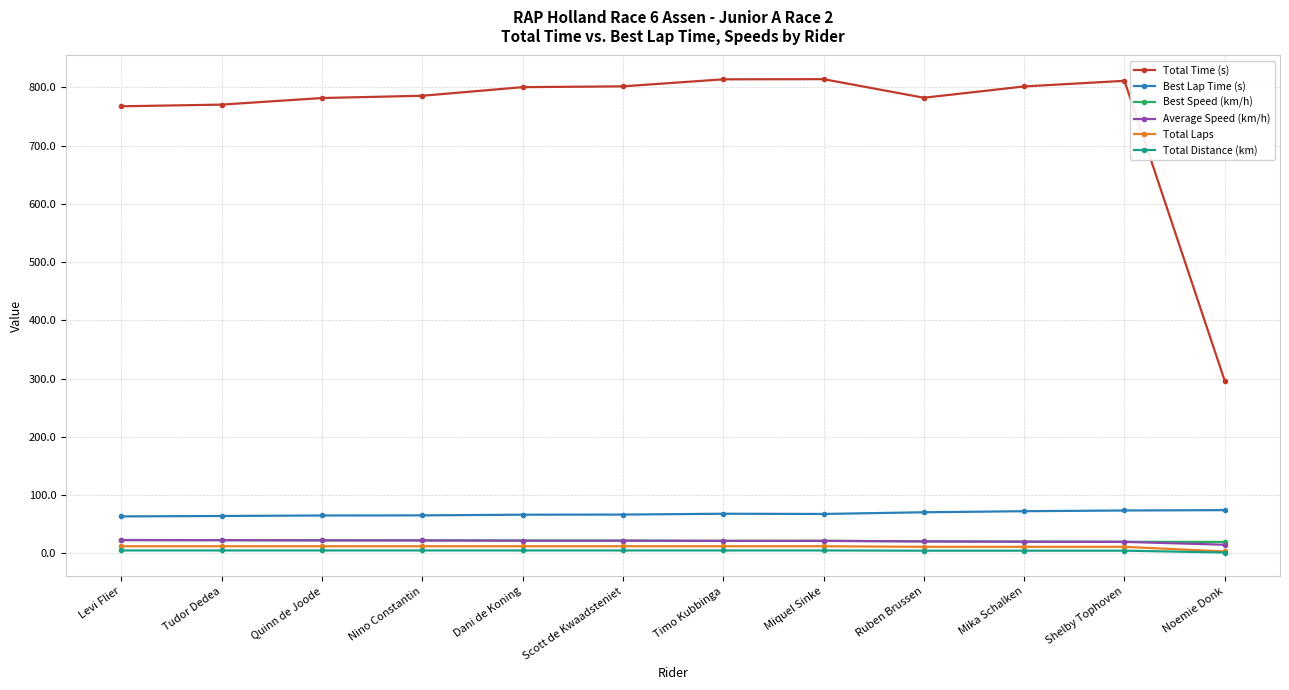

Does the chart have visible grid lines?

Yes